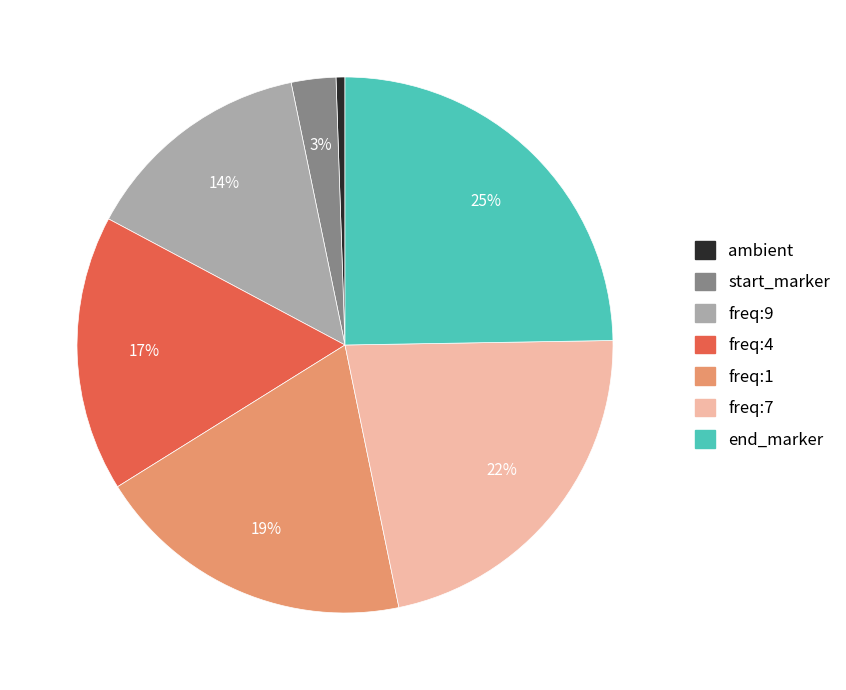

Which slice is the largest?

end_marker